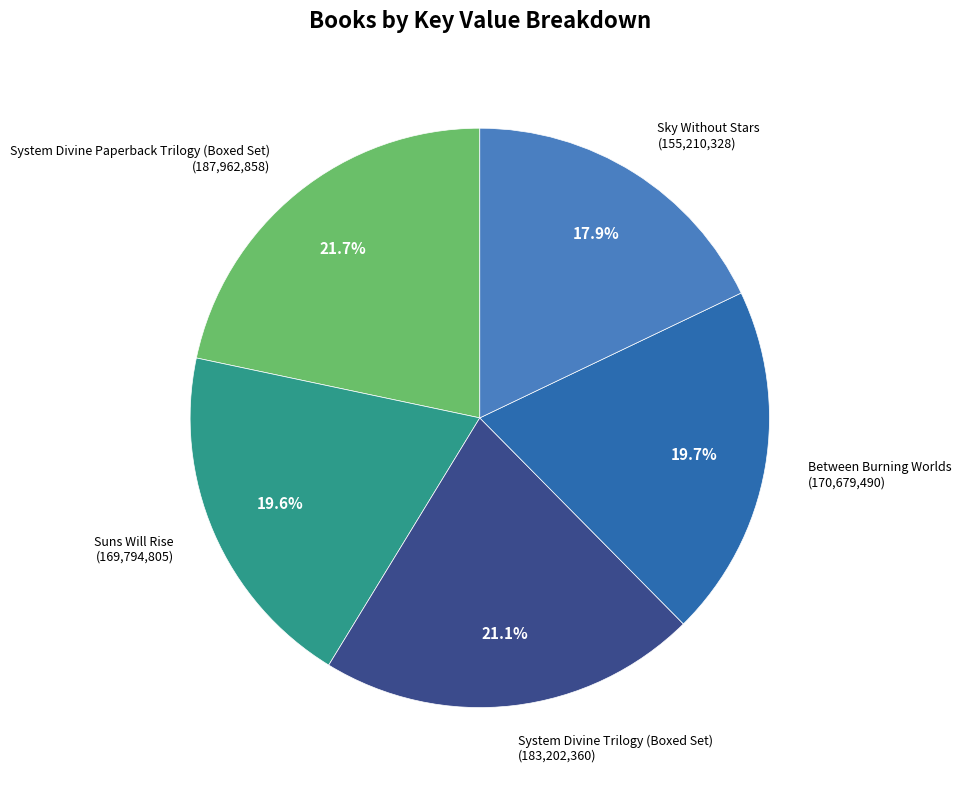

Count the number of slices in the pie.

5